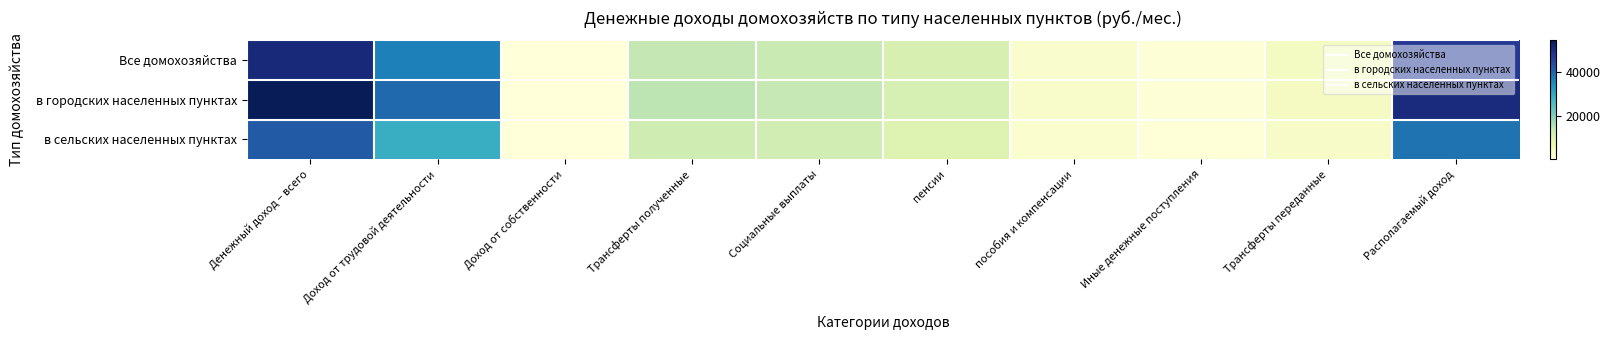

What is the total value across all series at Трансферты переданные?

11919.5